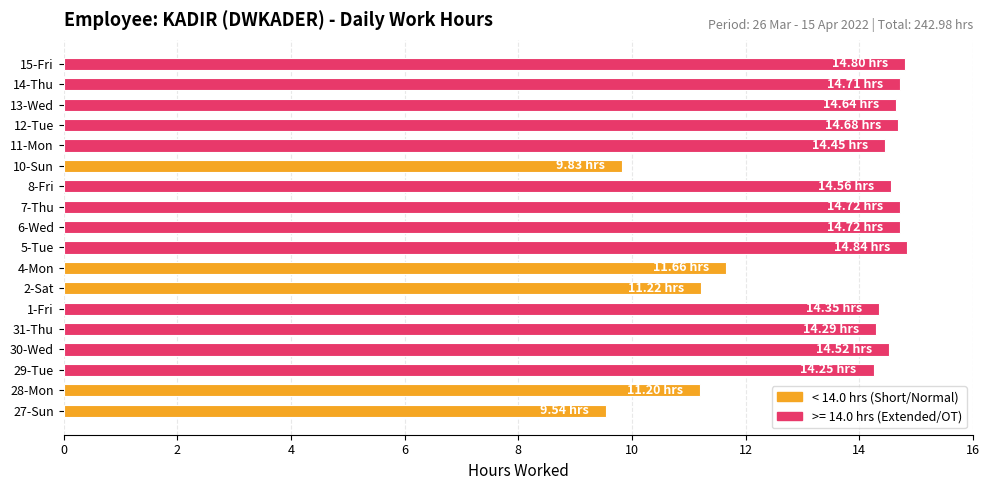

What is the difference between the second highest and minimum values?

5.3